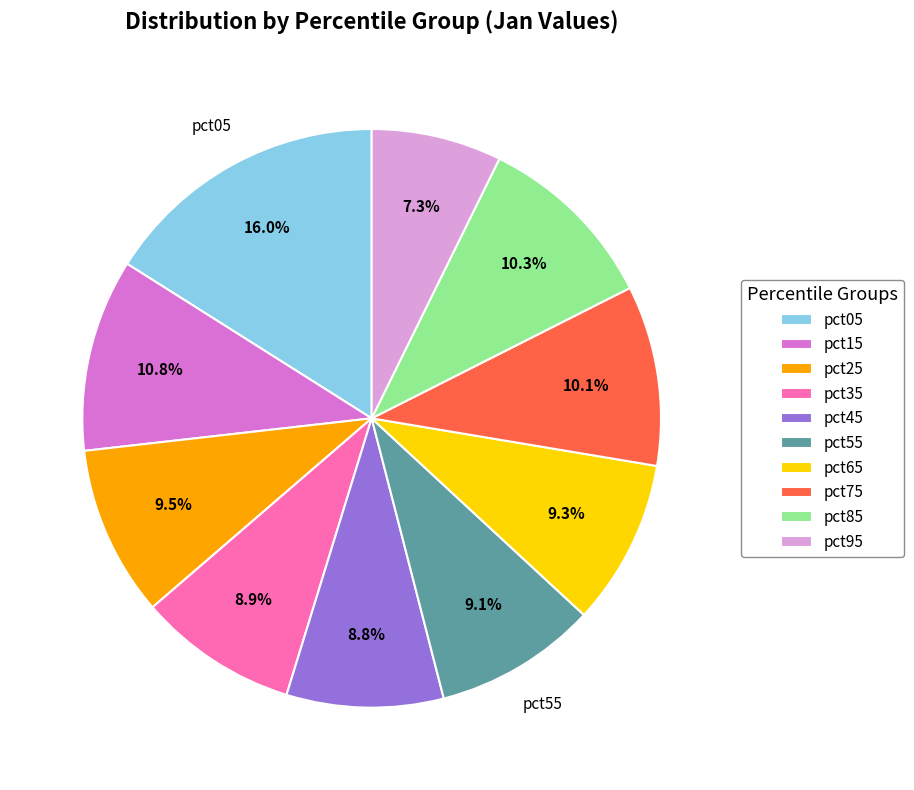

To the nearest percent, what percentage of the pie is pct95?

7%